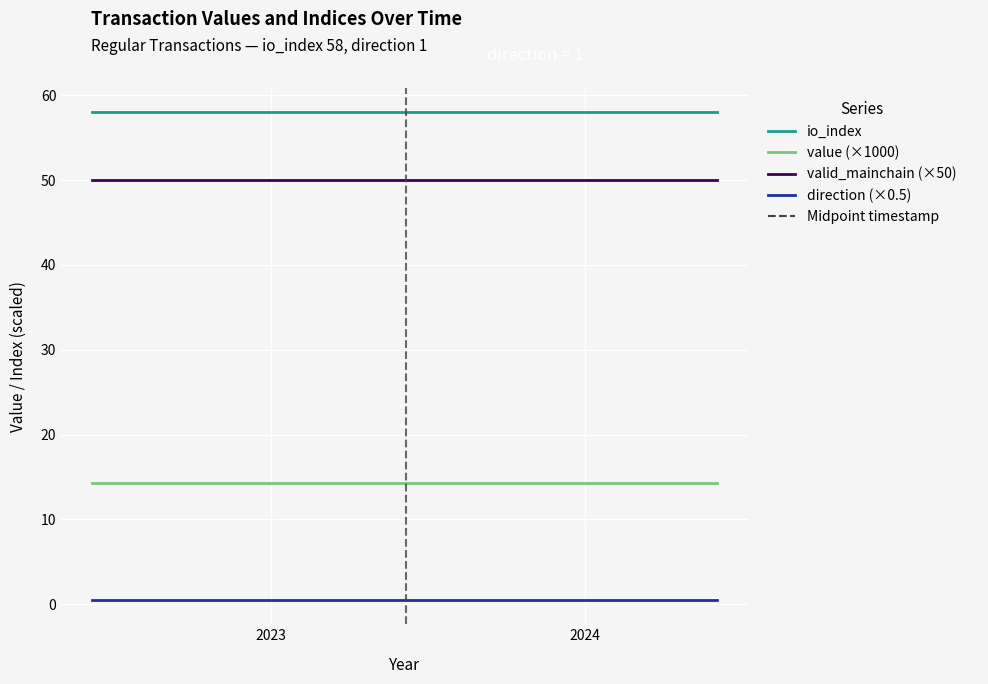

True or false: valid_mainchain (×50) and value (×1000) cross at least once.

False